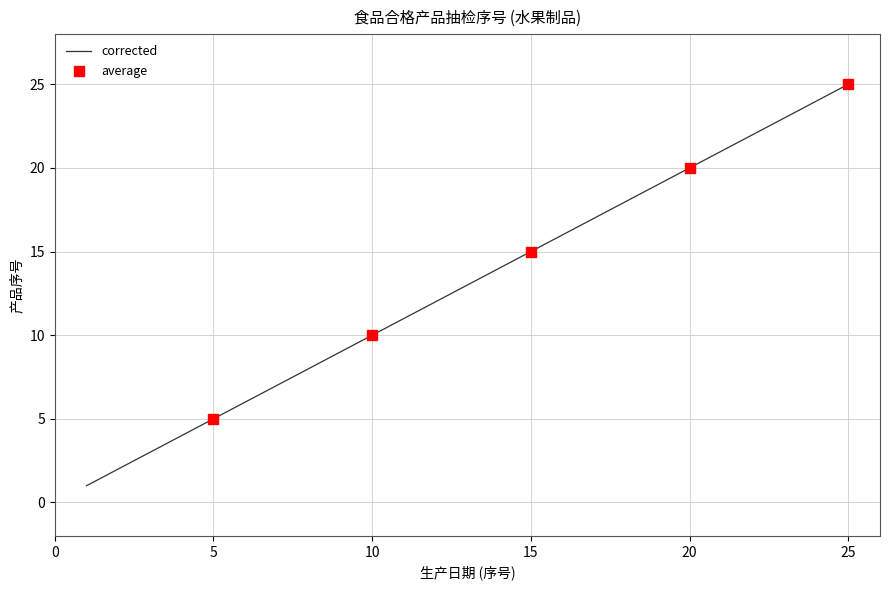

What is the difference between the maximum and minimum values?

24